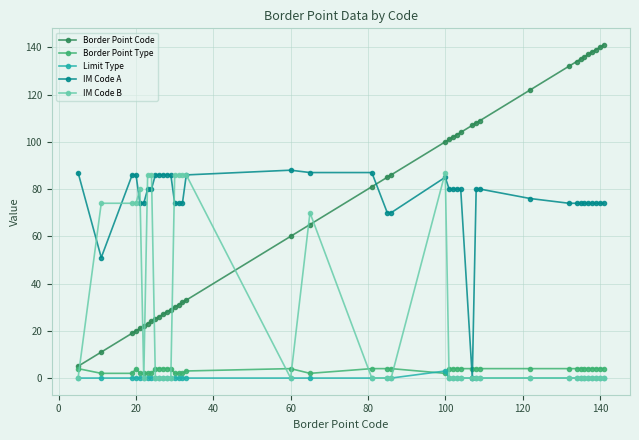

Which series has the largest total across all categories?

IM Code A